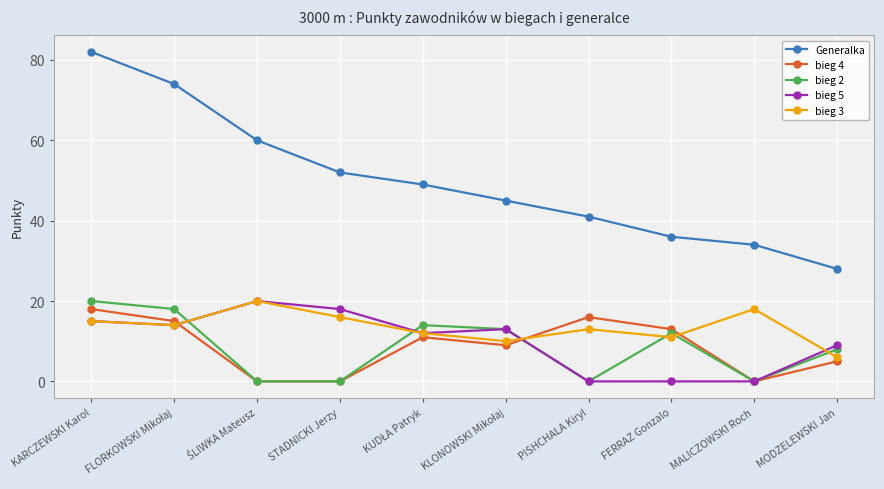

True or false: bieg 3 has more than 1 interior local peaks.

True